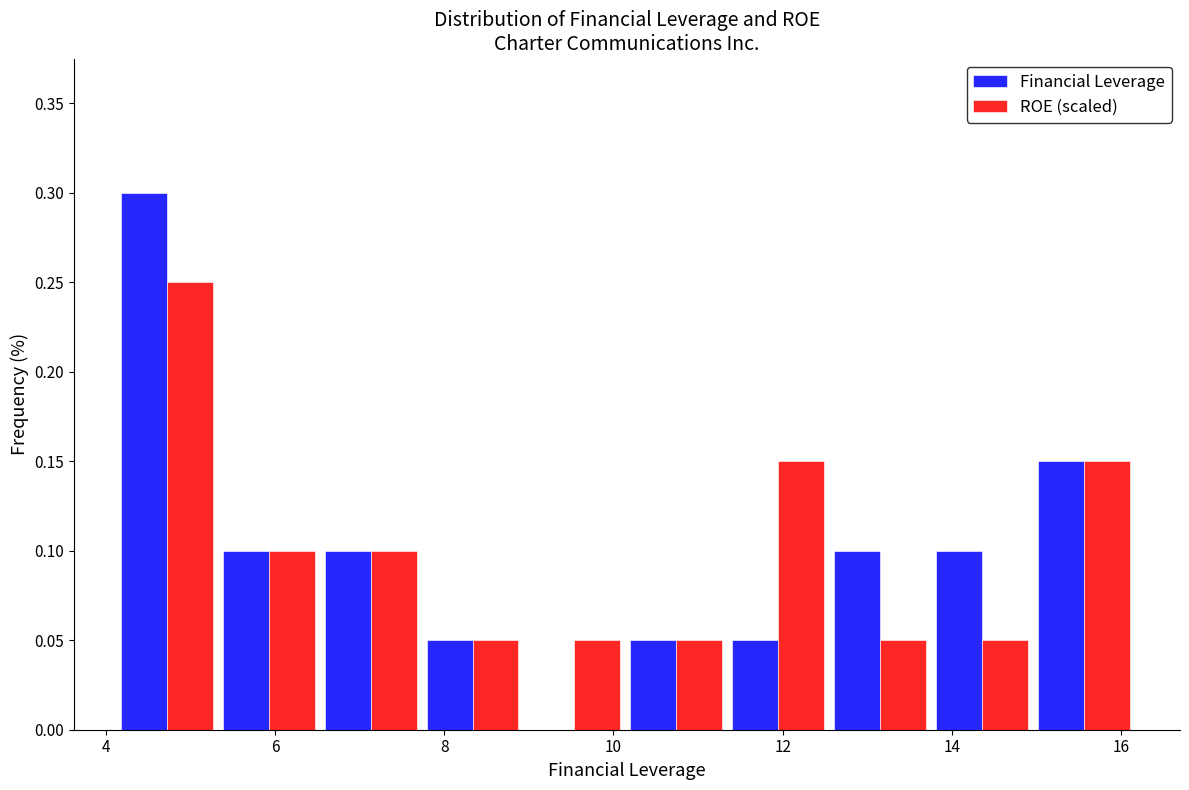

In the ROE (scaled) series, which range on the x-axis has the tallest bar?

4.2 to 5.4